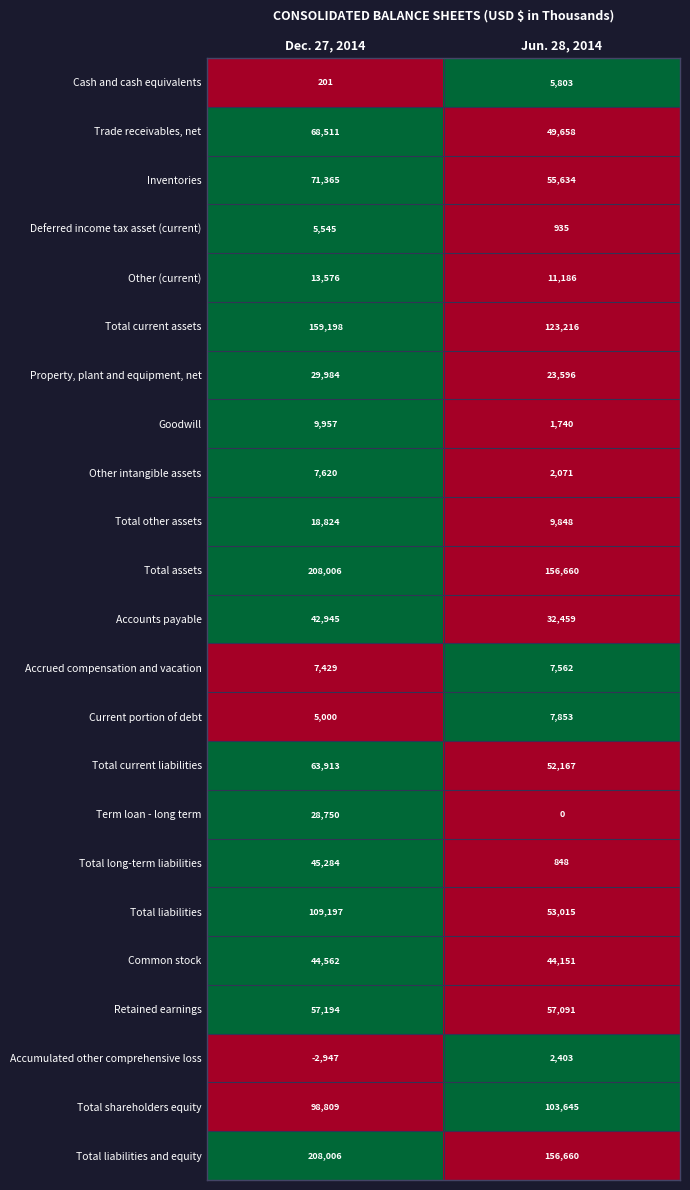

What is the spread (max minus min) of values at Dec. 27, 2014?

210953